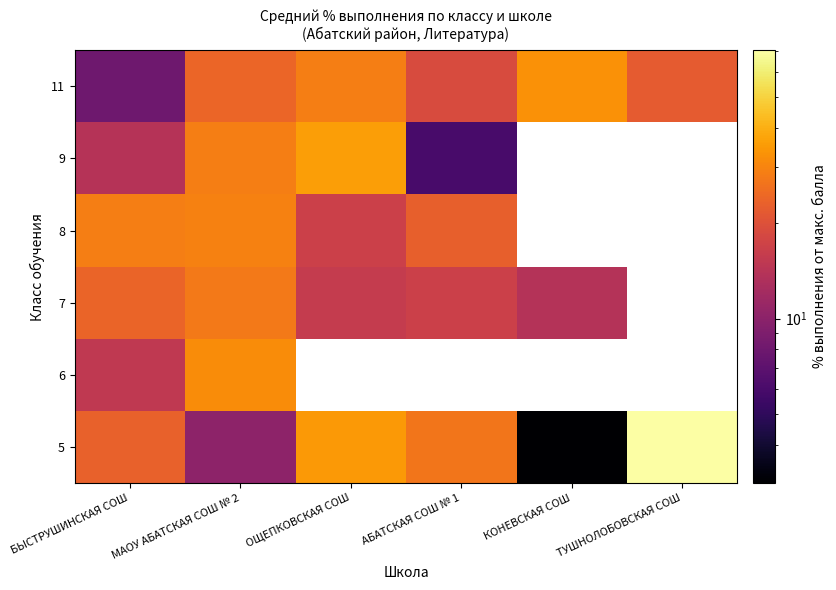

Where does the 11 series first go above 24?

ОЩЕПКОВСКАЯ СОШ